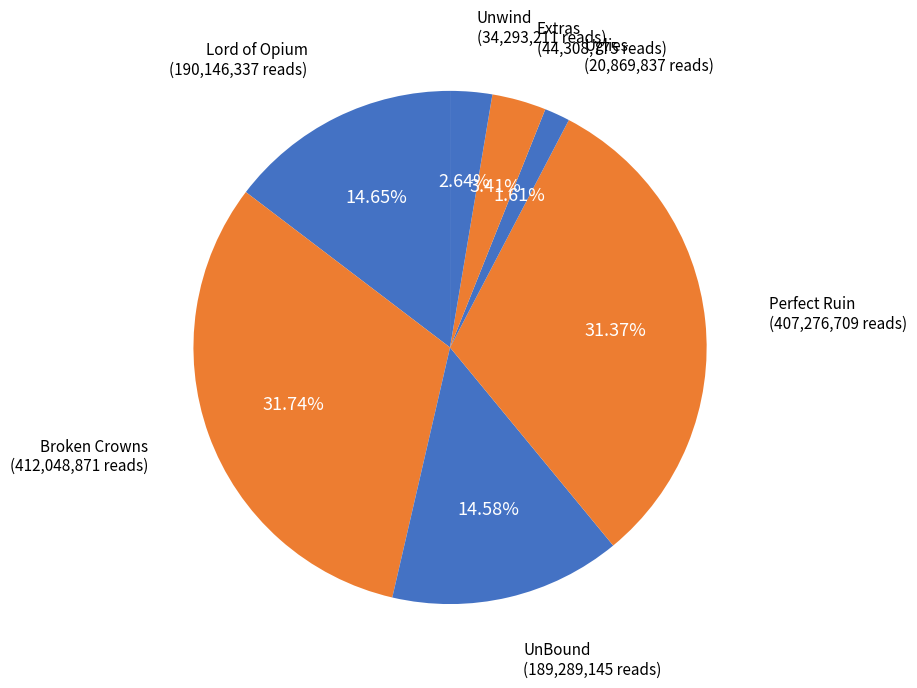

What percentage do Uglies and Lord of Opium together represent?

16.3%